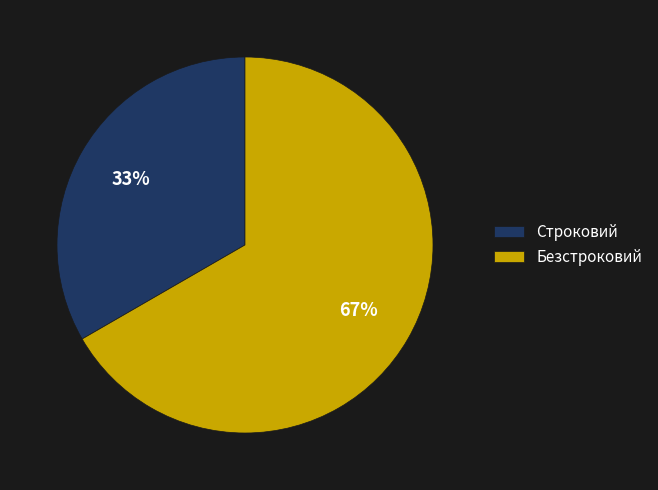

To the nearest percent, what is the average slice percentage?

50%